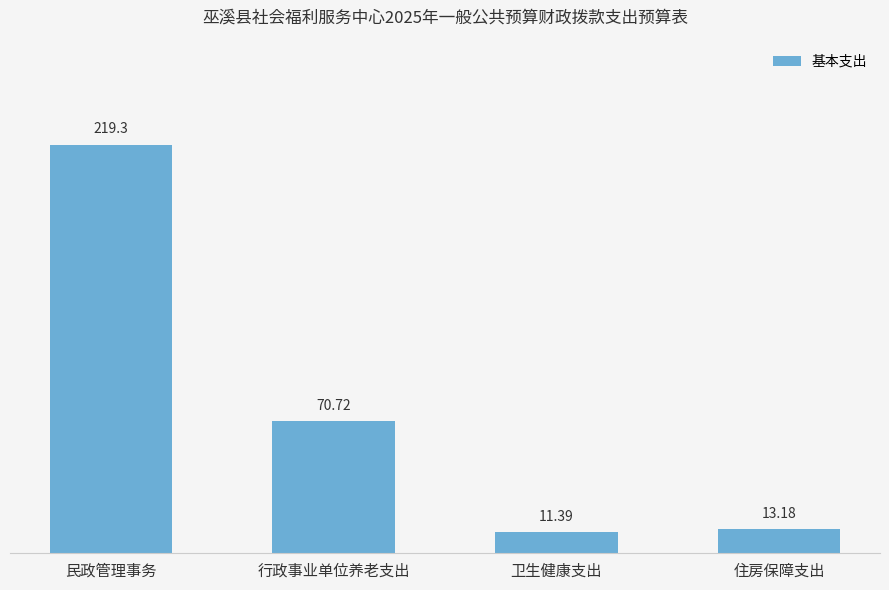

At which label is the value closest to 115?

行政事业单位养老支出